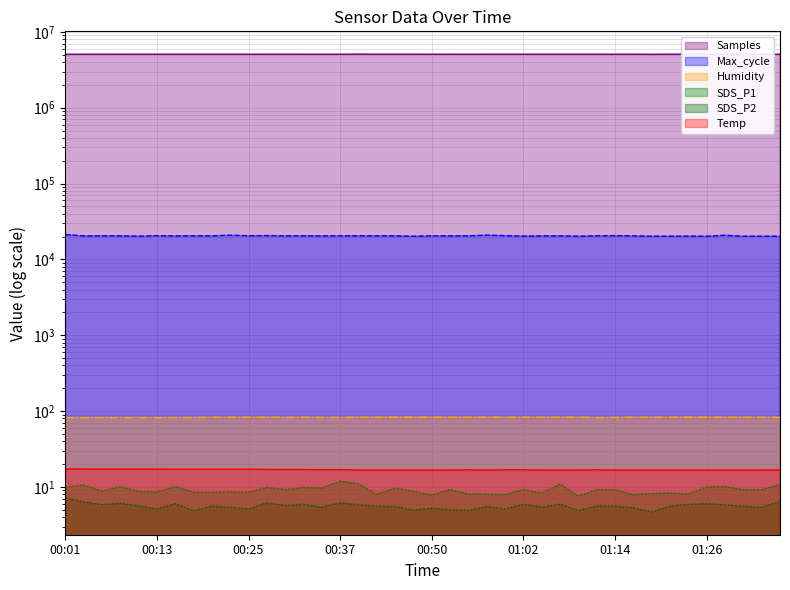

Is it true that Samples equals 7490816.0 at 01:07?

False